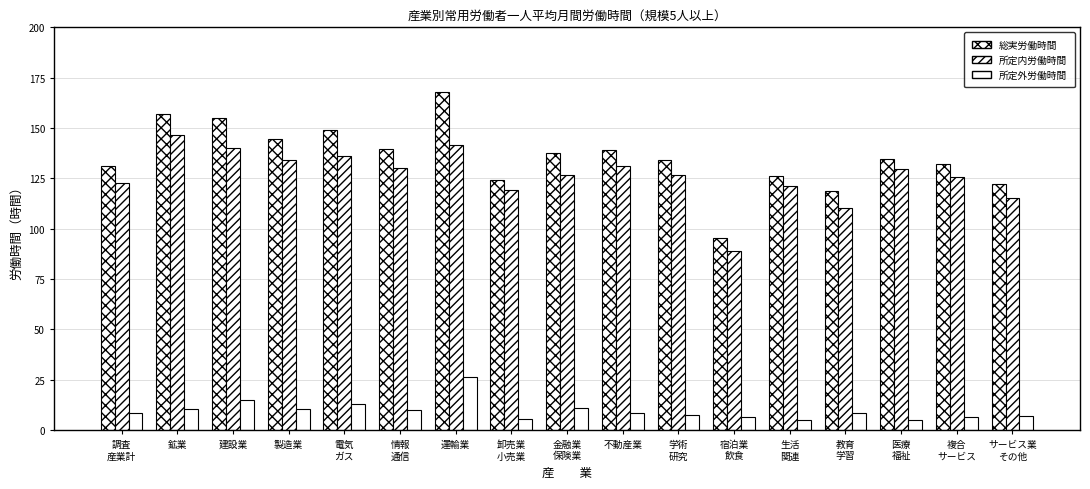

What is the value of the 所定外労働時間 bar at the 4th from the left?

10.4